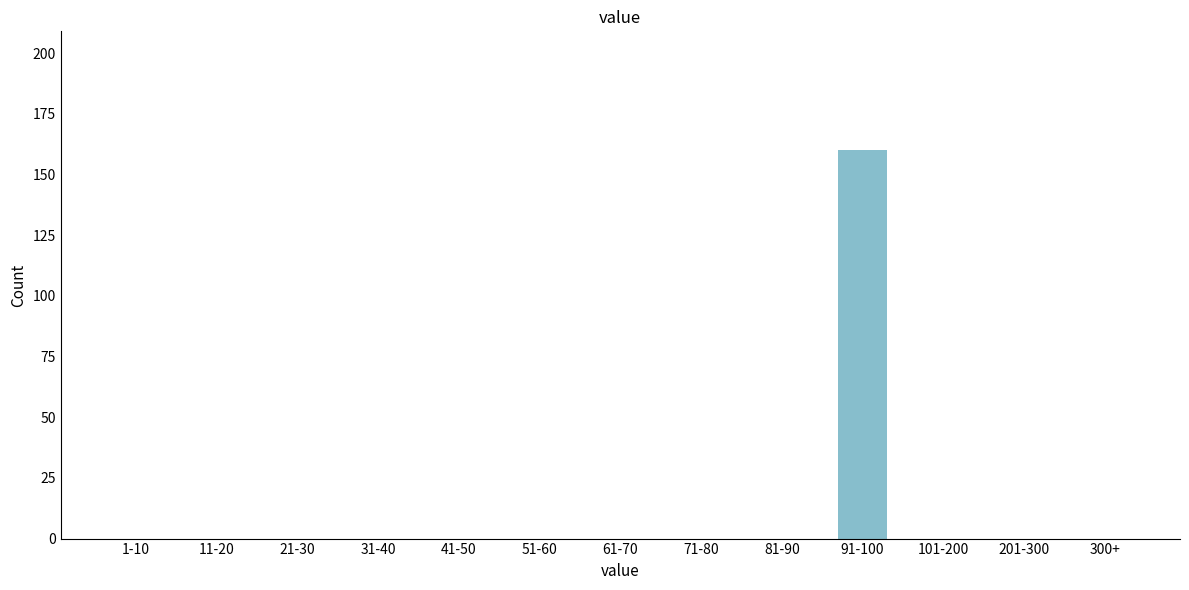

What is the sum of all values?

160